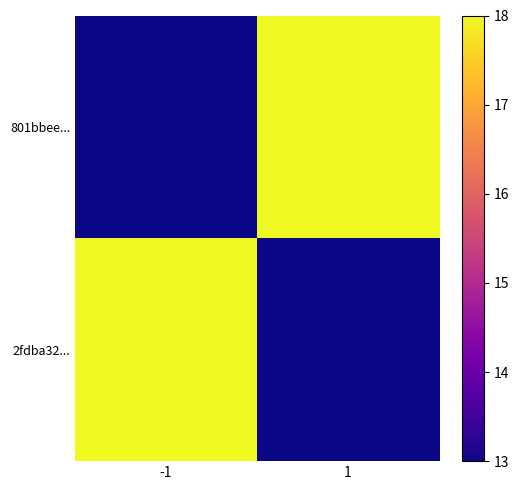

What is the difference between the highest and lowest values at -1?

5